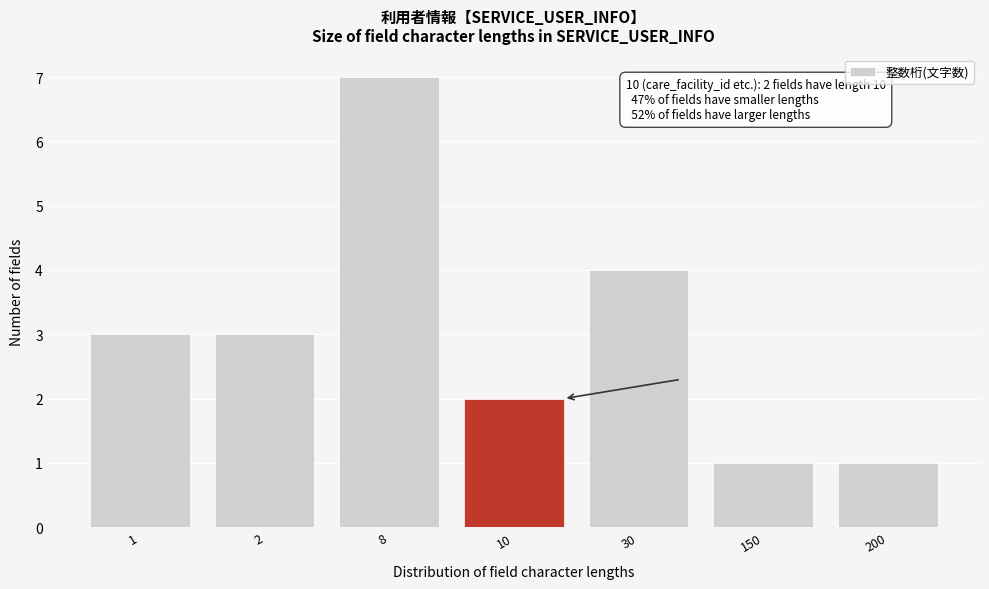

Reading left to right, what are all the values shown in this chart?

3	3	7	2	4	1	1